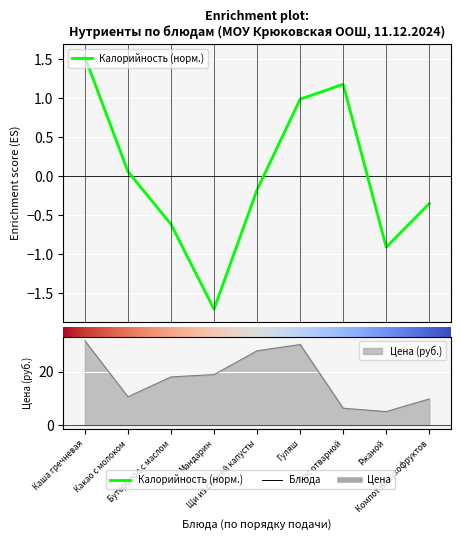

What is the difference between the second highest and minimum values?

2.9